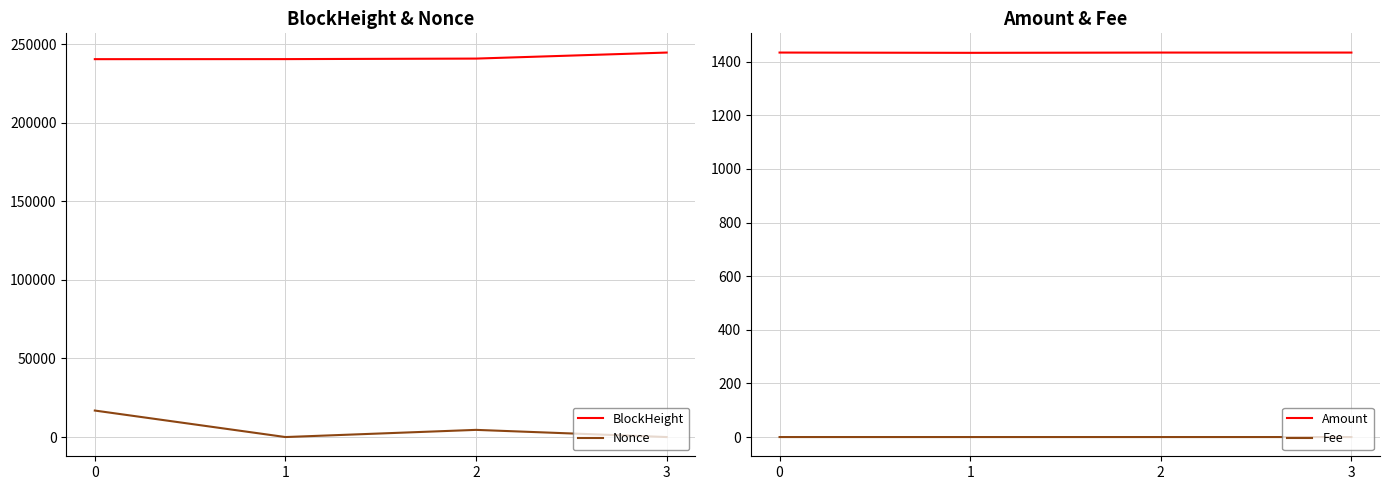

How many lines are shown in the chart?

4